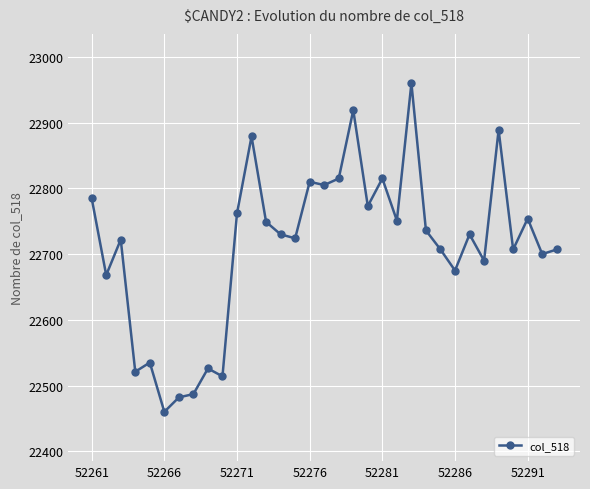

What is the minimum value shown in the chart?

22460